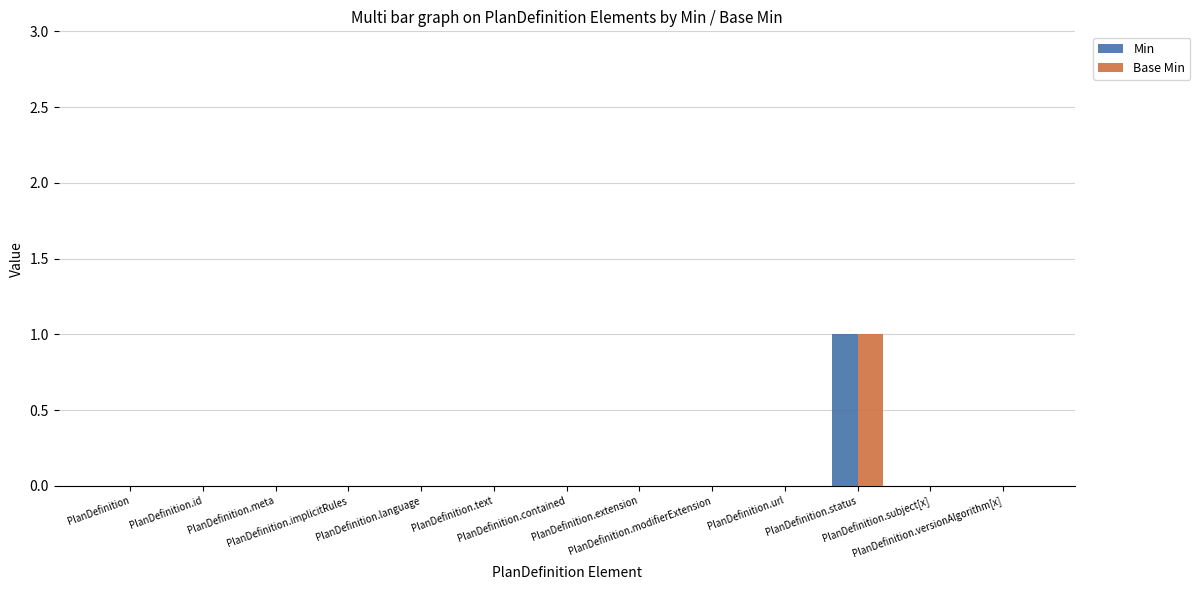

The value of Base Min at PlanDefinition.contained is 0. True or false?

True